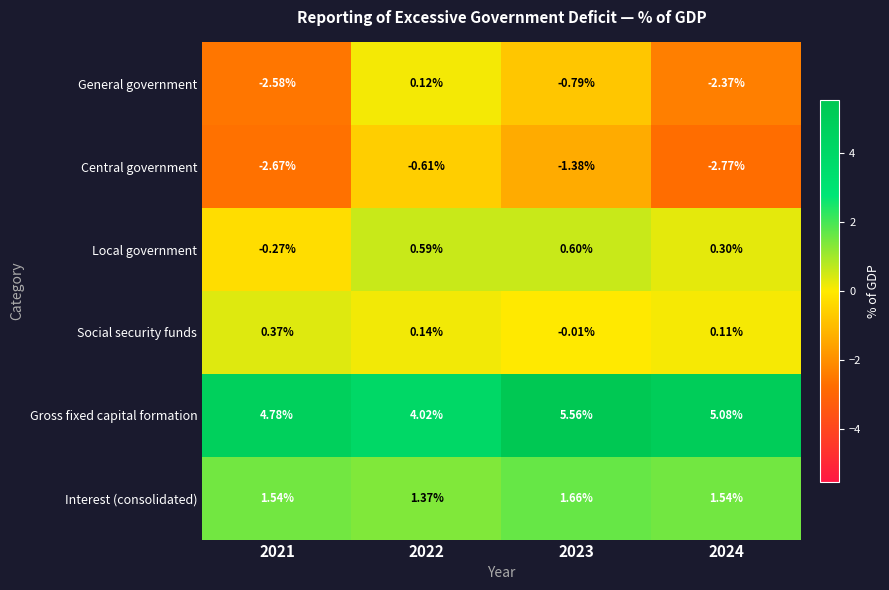

Count the number of data series in this chart.

6